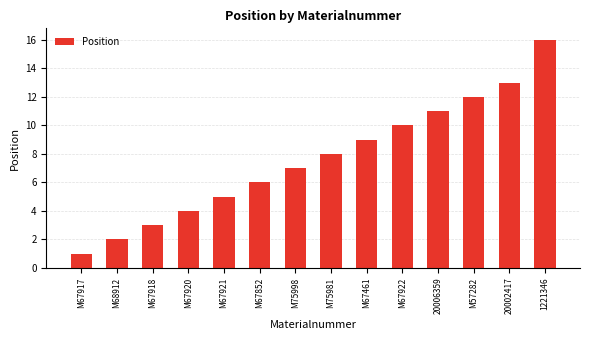

What is the sum of all values?

107